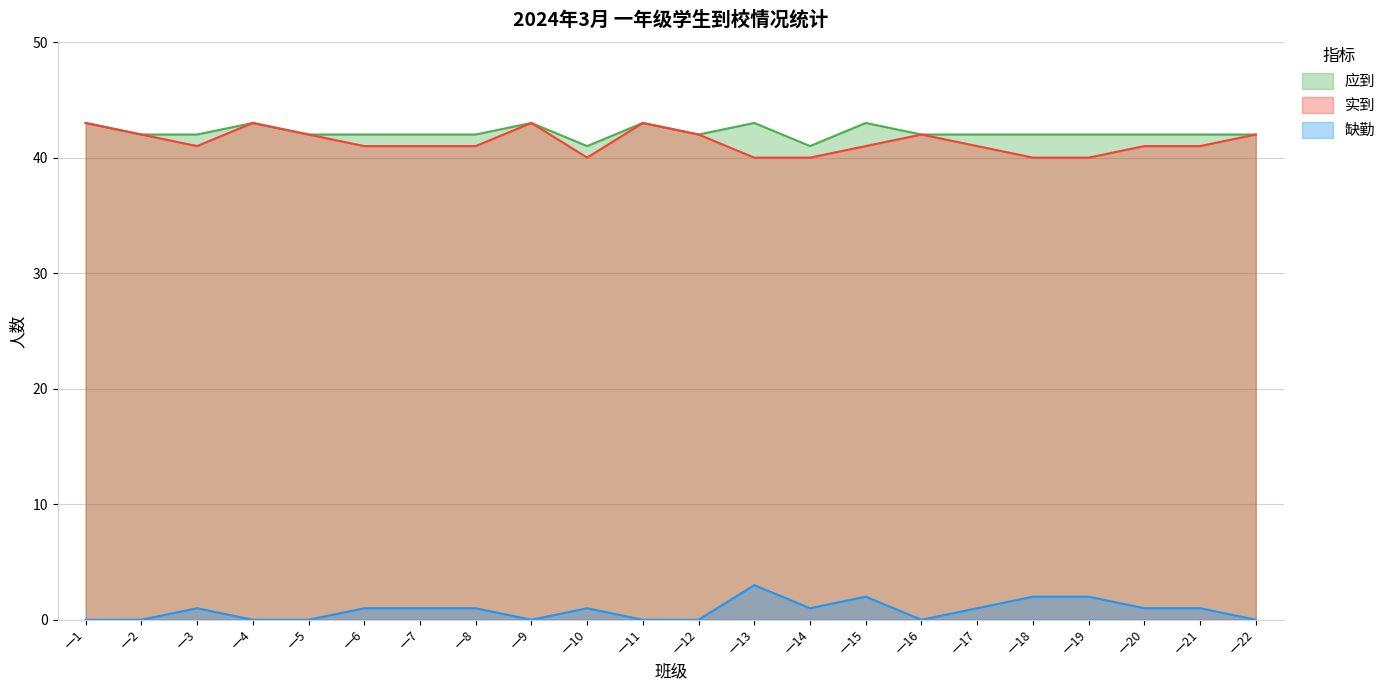

Reading right to left, transcribe all the data shown in this chart.

应到: 一22=42	一21=42	一20=42	一19=42	一18=42	一17=42	一16=42	一15=43	一14=41	一13=43	一12=42	一11=43	一10=41	一9=43	一8=42	一7=42	一6=42	一5=42	一4=43	一3=42	一2=42	一1=43
实到: 一22=42	一21=41	一20=41	一19=40	一18=40	一17=41	一16=42	一15=41	一14=40	一13=40	一12=42	一11=43	一10=40	一9=43	一8=41	一7=41	一6=41	一5=42	一4=43	一3=41	一2=42	一1=43
缺勤: 一22=0	一21=1	一20=1	一19=2	一18=2	一17=1	一16=0	一15=2	一14=1	一13=3	一12=0	一11=0	一10=1	一9=0	一8=1	一7=1	一6=1	一5=0	一4=0	一3=1	一2=0	一1=0